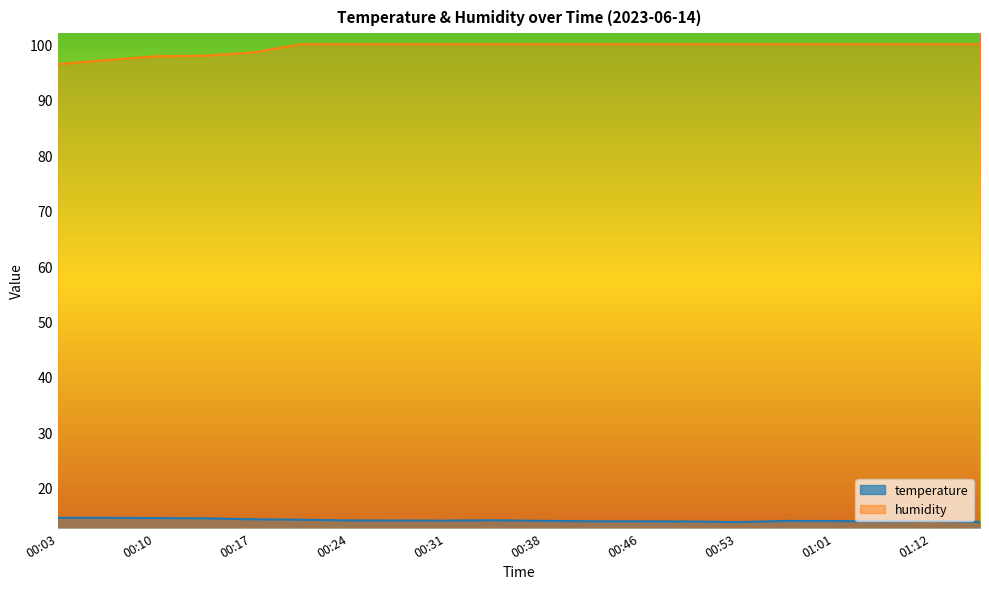

True or false: humidity has more than 2 points higher than both neighbors.

False